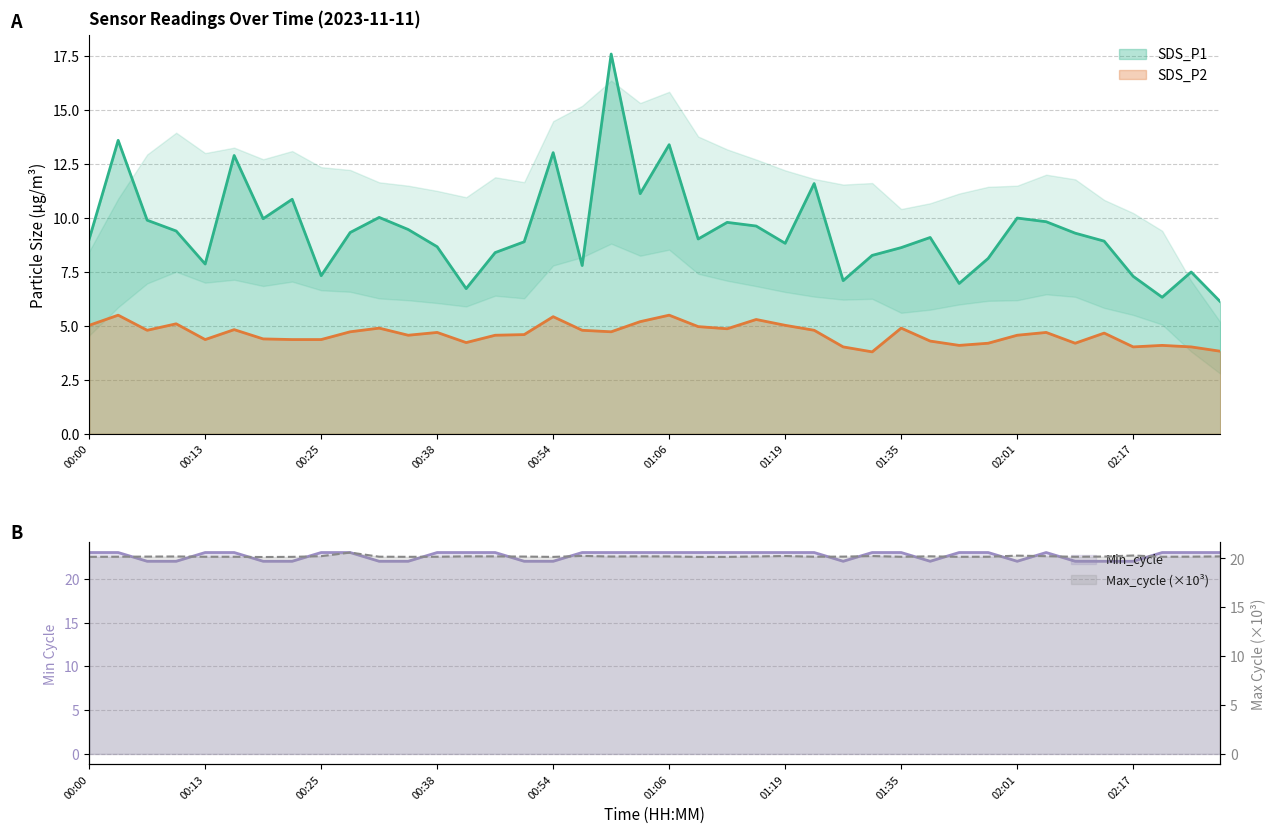

What are all the series names shown in the legend?

SDS_P1, SDS_P2, Min_cycle, Max_cycle